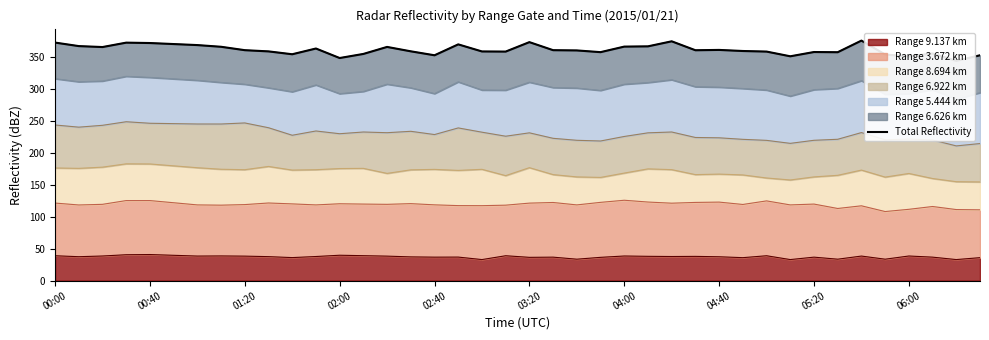

Is it true that Range 9.137 km equals 56.3 at 02:00?

False